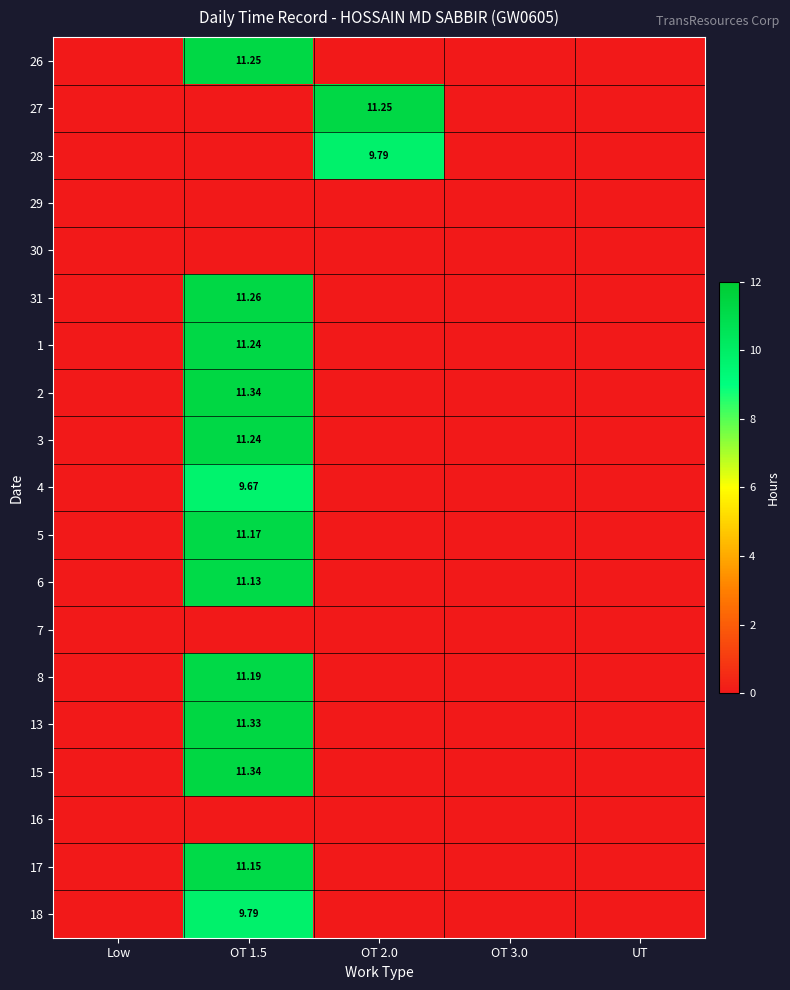

What is the greatest value displayed?

11.3